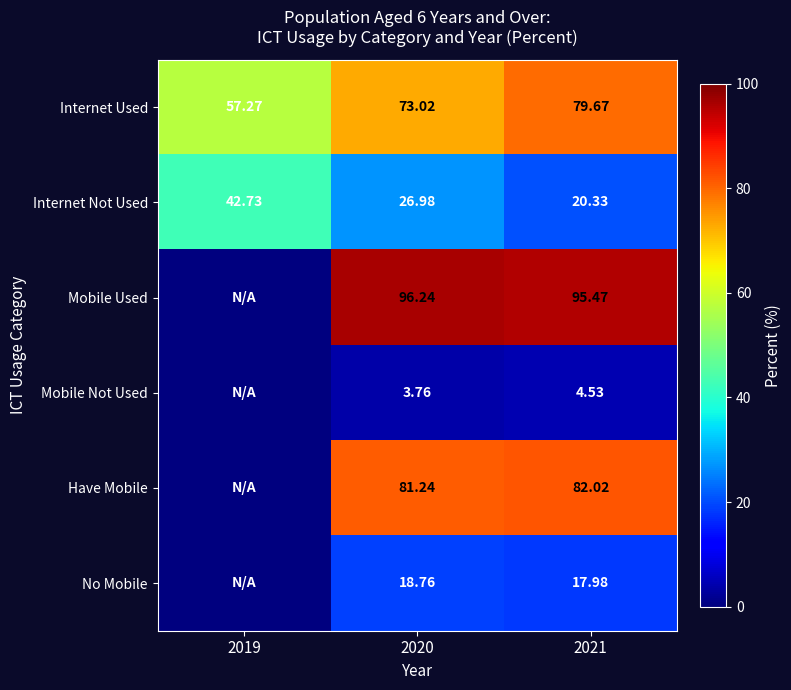

What is the difference between the Mobile Used values at 2021 and 2020?

0.8